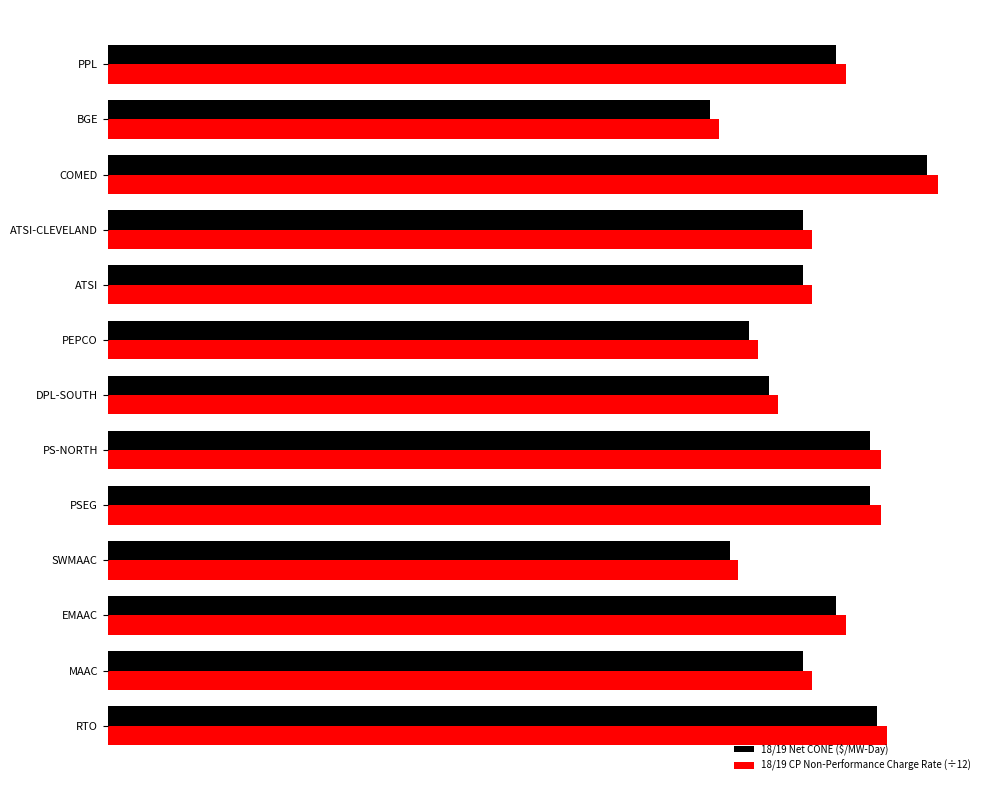

What is the smallest value displayed?

220.6